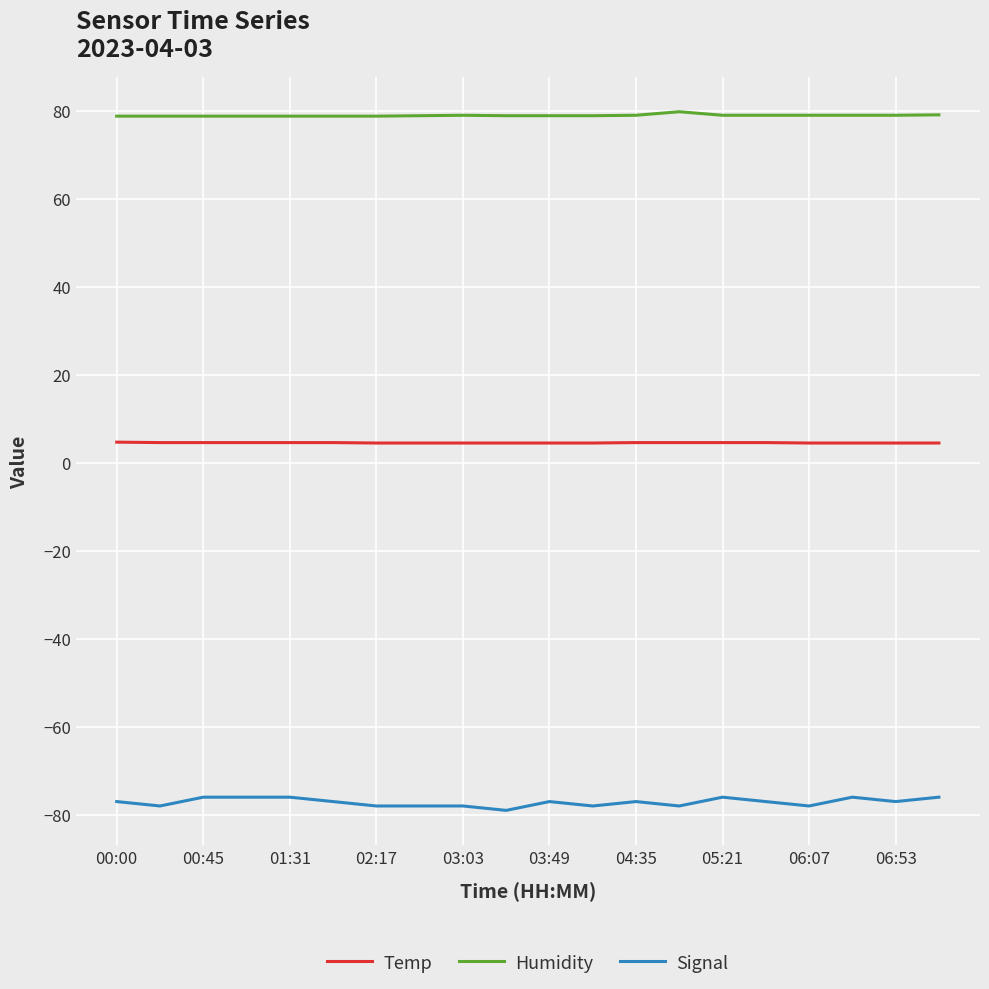

Which series has the largest total across all categories?

Humidity